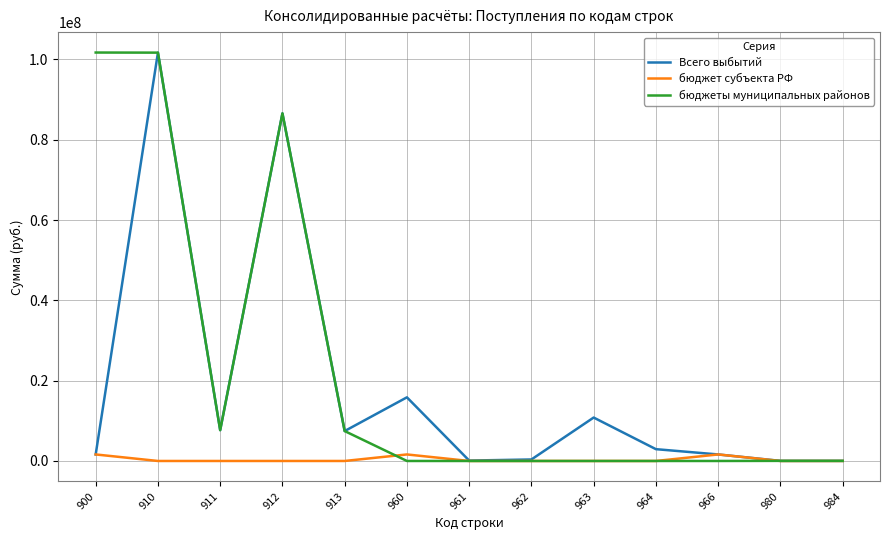

Does the chart have visible grid lines?

Yes